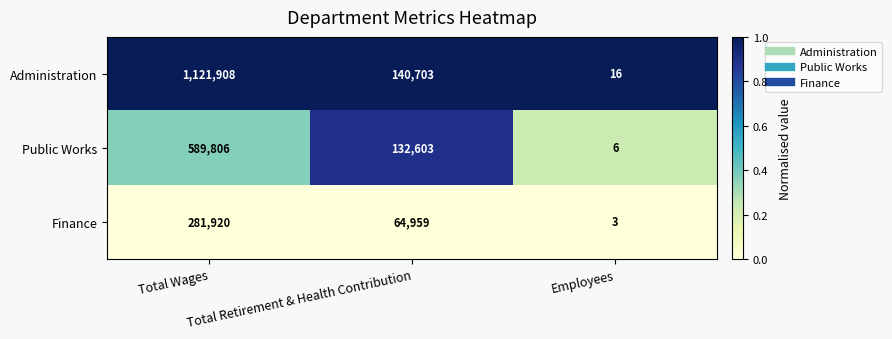

Rank the series by their maximum value, from lowest to highest.

Finance, Public Works, Administration